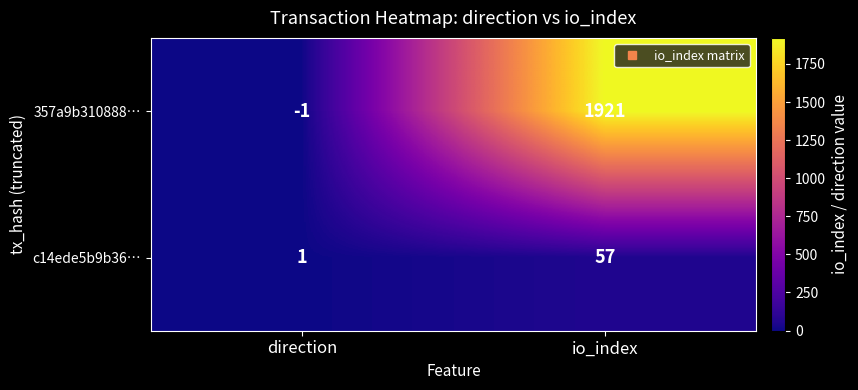

At how many categories does at least one series exceed 564?

1